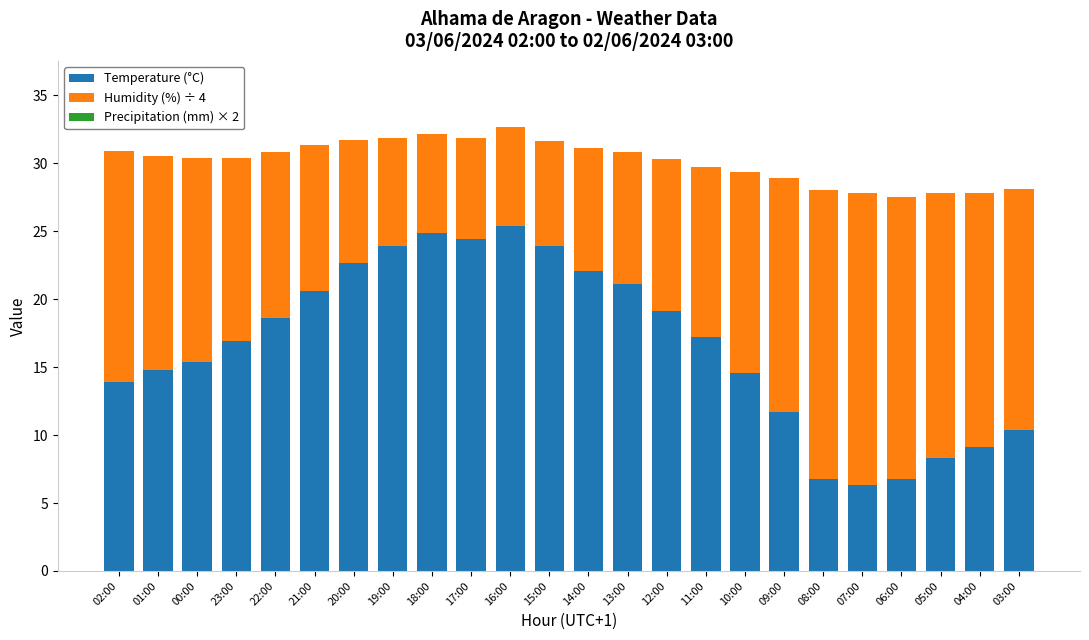

What is the difference between the second highest and second lowest values in the Temperature (°C) series?

18.1